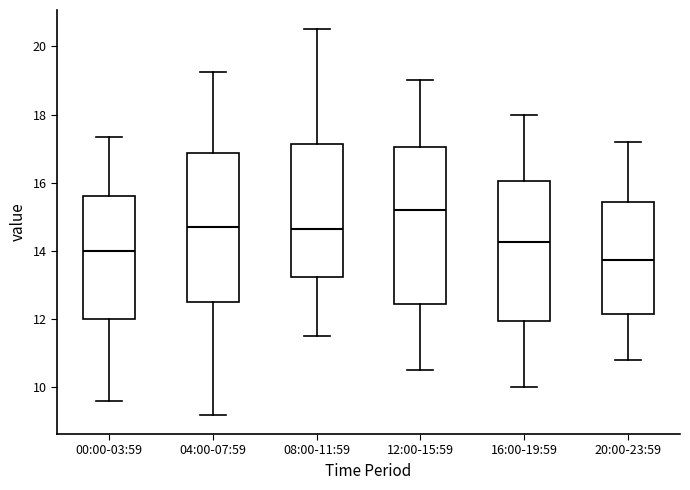

Where is the upper edge of the box for 20:00-23:59 on the y-axis? The values are not printed on the chart, so give them approximately, as read against the axis.

15.4